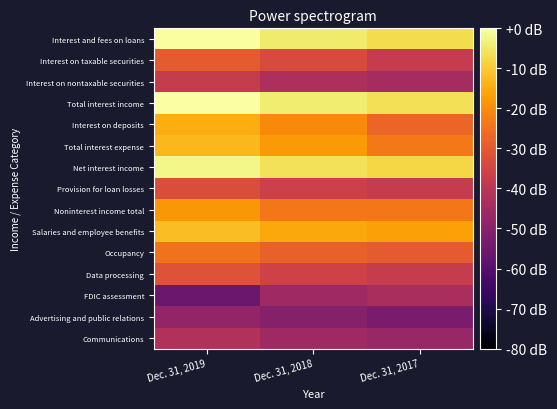

Rank the series at Dec. 31, 2018 from highest to lowest value.

Total interest income, Interest and fees on loans, Net interest income, Salaries and employee benefits, Total interest expense, Interest on deposits, Noninterest income total, Occupancy, Interest on taxable securities, Data processing, Provision for loan losses, Interest on nontaxable securities, Communications, FDIC assessment, Advertising and public relations